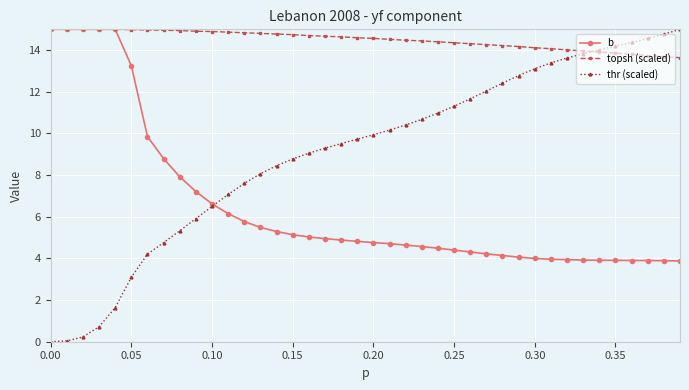

Which series has the largest total across all categories?

topsh (scaled)